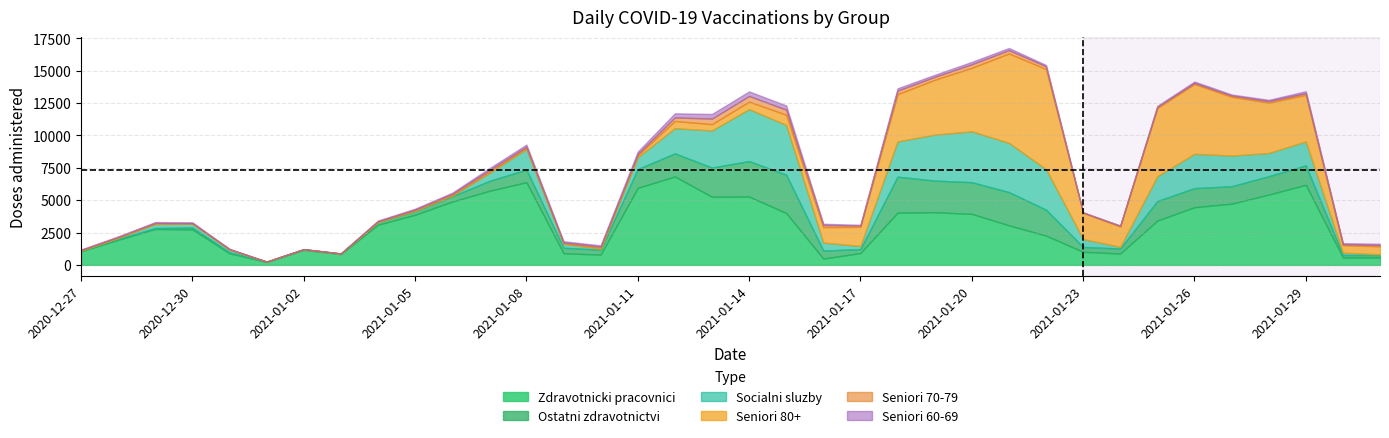

Reading right to left, what are all the values shown in this chart?

Zdravotnicki pracovnici: 2021-01-31=566	2021-01-30=570	2021-01-29=6184	2021-01-28=5432	2021-01-27=4728	2021-01-26=4457	2021-01-25=3423	2021-01-24=876	2021-01-23=1009	2021-01-22=2264	2021-01-21=3057	2021-01-20=3941	2021-01-19=4068	2021-01-18=4032	2021-01-17=915	2021-01-16=485	2021-01-15=4008	2021-01-14=5277	2021-01-13=5261	2021-01-12=6833	2021-01-11=5949	2021-01-10=791	2021-01-09=898	2021-01-08=6388	2021-01-07=5720	2021-01-06=4891	2021-01-05=3870	2021-01-04=3102	2021-01-03=831	2021-01-02=1160	2021-01-01=220	2020-12-31=895	2020-12-30=2740	2020-12-29=2777	2020-12-28=1937	2020-12-27=1044
Ostatni zdravotnictvi: 2021-01-31=190	2021-01-30=195	2021-01-29=1506	2021-01-28=1422	2021-01-27=1348	2021-01-26=1478	2021-01-25=1512	2021-01-24=390	2021-01-23=379	2021-01-22=2005	2021-01-21=2572	2021-01-20=2450	2021-01-19=2447	2021-01-18=2785	2021-01-17=305	2021-01-16=624	2021-01-15=2962	2021-01-14=2745	2021-01-13=2261	2021-01-12=1786	2021-01-11=1455	2021-01-10=383	2021-01-09=428	2021-01-08=978	2021-01-07=766	2021-01-06=411	2021-01-05=308	2021-01-04=212	2021-01-03=39	2021-01-02=43	2021-01-01=25	2020-12-31=83	2020-12-30=149	2020-12-29=74	2020-12-28=71	2020-12-27=55
Socialni sluzby: 2021-01-31=63	2021-01-30=179	2021-01-29=1849	2021-01-28=1793	2021-01-27=2375	2021-01-26=2649	2021-01-25=1918	2021-01-24=126	2021-01-23=613	2021-01-22=3131	2021-01-21=3801	2021-01-20=3931	2021-01-19=3552	2021-01-18=2725	2021-01-17=242	2021-01-16=614	2021-01-15=3843	2021-01-14=4015	2021-01-13=2869	2021-01-12=1944	2021-01-11=915	2021-01-10=78	2021-01-09=303	2021-01-08=1593	2021-01-07=616	2021-01-06=54	2021-01-05=12	2021-01-04=3	2021-01-03=2	2021-01-02=0	2021-01-01=5	2020-12-31=195	2020-12-30=291	2020-12-29=311	2020-12-28=74	2020-12-27=9
Seniori 80+: 2021-01-31=615	2021-01-30=586	2021-01-29=3600	2021-01-28=3890	2021-01-27=4544	2021-01-26=5397	2021-01-25=5275	2021-01-24=1578	2021-01-23=2023	2021-01-22=7737	2021-01-21=6903	2021-01-20=4906	2021-01-19=4234	2021-01-18=3646	2021-01-17=1476	2021-01-16=1195	2021-01-15=788	2021-01-14=576	2021-01-13=483	2021-01-12=556	2021-01-11=151	2021-01-10=64	2021-01-09=42	2021-01-08=76	2021-01-07=63	2021-01-06=38	2021-01-05=31	2021-01-04=20	2021-01-03=3	2021-01-02=5	2021-01-01=1	2020-12-31=20	2020-12-30=25	2020-12-29=36	2020-12-28=32	2020-12-27=13
Seniori 70-79: 2021-01-31=107	2021-01-30=69	2021-01-29=132	2021-01-28=122	2021-01-27=101	2021-01-26=82	2021-01-25=90	2021-01-24=51	2021-01-23=22	2021-01-22=212	2021-01-21=264	2021-01-20=278	2021-01-19=227	2021-01-18=280	2021-01-17=112	2021-01-16=163	2021-01-15=393	2021-01-14=440	2021-01-13=432	2021-01-12=274	2021-01-11=100	2021-01-10=98	2021-01-09=71	2021-01-08=100	2021-01-07=150	2021-01-06=101	2021-01-05=59	2021-01-04=44	2021-01-03=6	2021-01-02=9	2021-01-01=3	2020-12-31=26	2020-12-30=25	2020-12-29=55	2020-12-28=47	2020-12-27=35
Seniori 60-69: 2021-01-31=91	2021-01-30=81	2021-01-29=148	2021-01-28=97	2021-01-27=73	2021-01-26=108	2021-01-25=73	2021-01-24=22	2021-01-23=18	2021-01-22=103	2021-01-21=167	2021-01-20=184	2021-01-19=160	2021-01-18=179	2021-01-17=49	2021-01-16=96	2021-01-15=328	2021-01-14=356	2021-01-13=358	2021-01-12=322	2021-01-11=189	2021-01-10=98	2021-01-09=88	2021-01-08=163	2021-01-07=154	2021-01-06=83	2021-01-05=66	2021-01-04=45	2021-01-03=11	2021-01-02=4	2021-01-01=1	2020-12-31=26	2020-12-30=57	2020-12-29=58	2020-12-28=38	2020-12-27=32